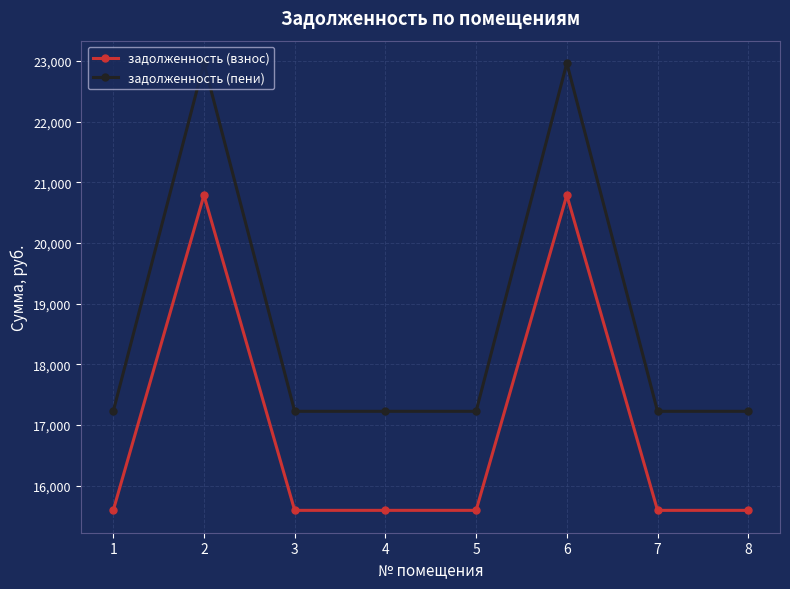

How many distinct data groups are displayed?

2